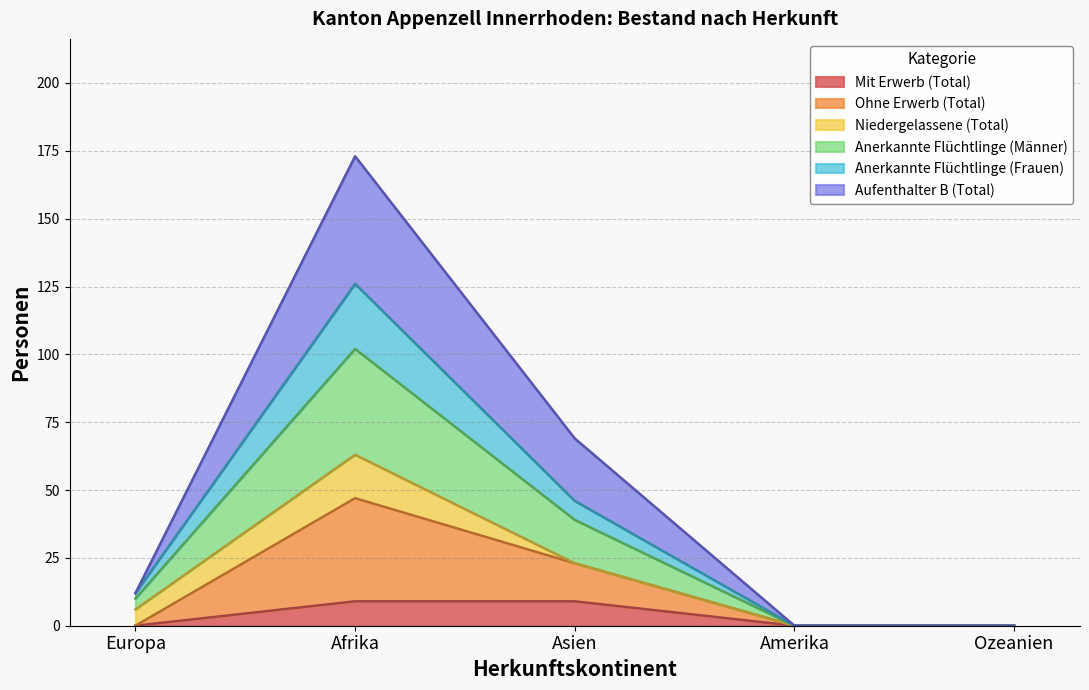

What is the label of the 2nd point from the right?

Amerika